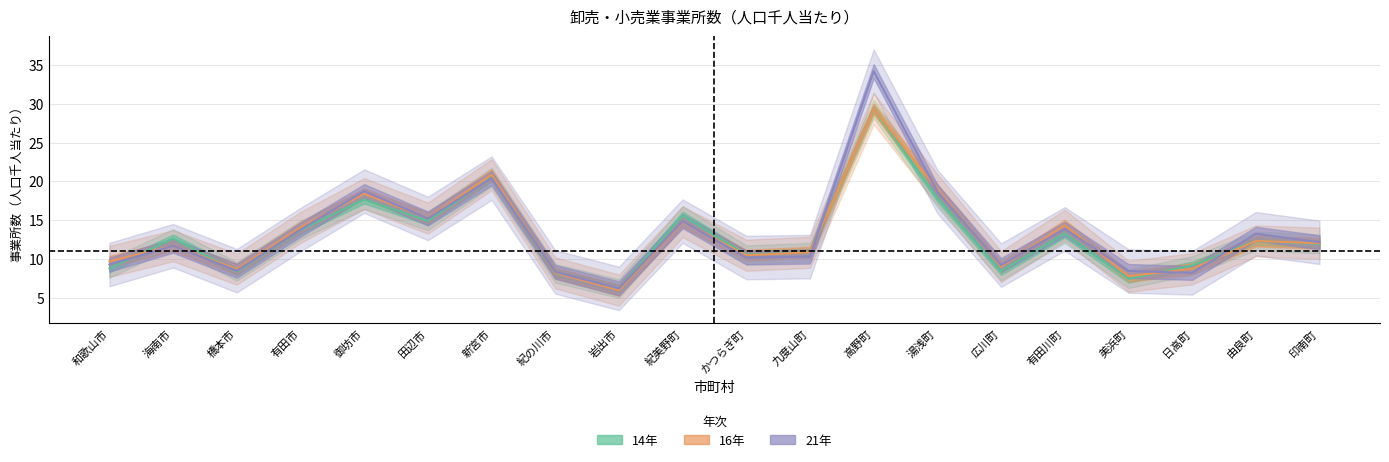

At which label does 21年 reach its peak?

高野町